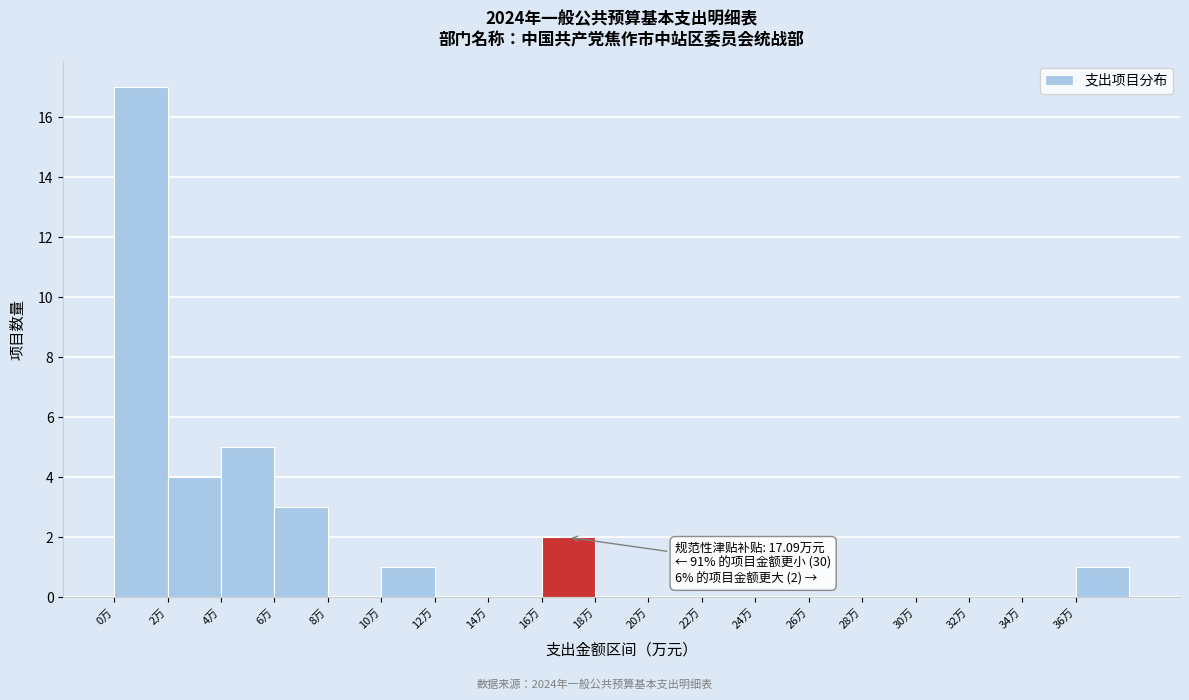

Over which range of the x-axis is the bar tallest?

0 to 2